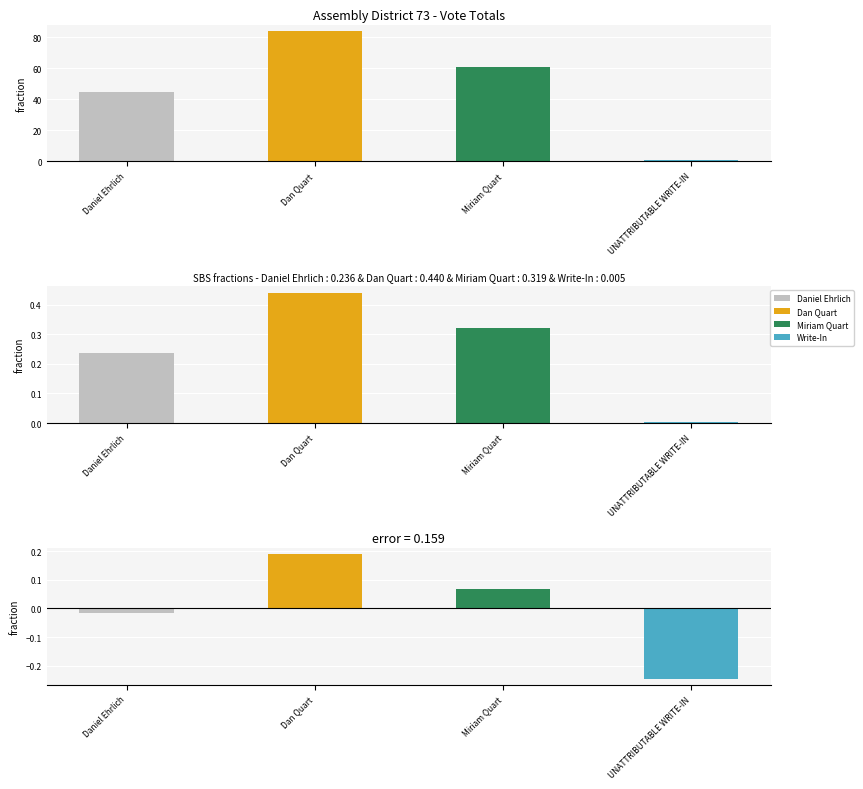

Reading right to left, transcribe all the data shown in this chart.

1	61	84	45